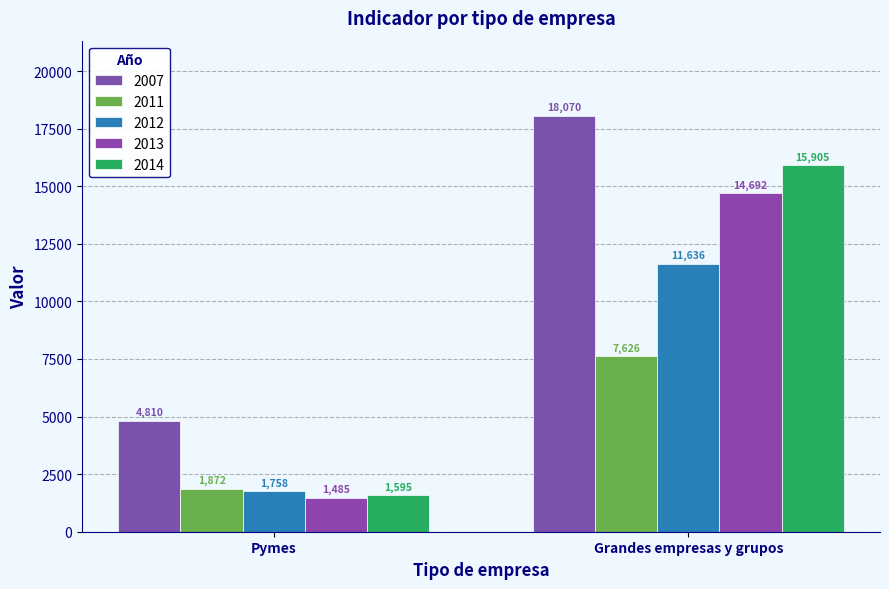

List the series in order of their peak value, lowest first.

2011, 2012, 2013, 2014, 2007